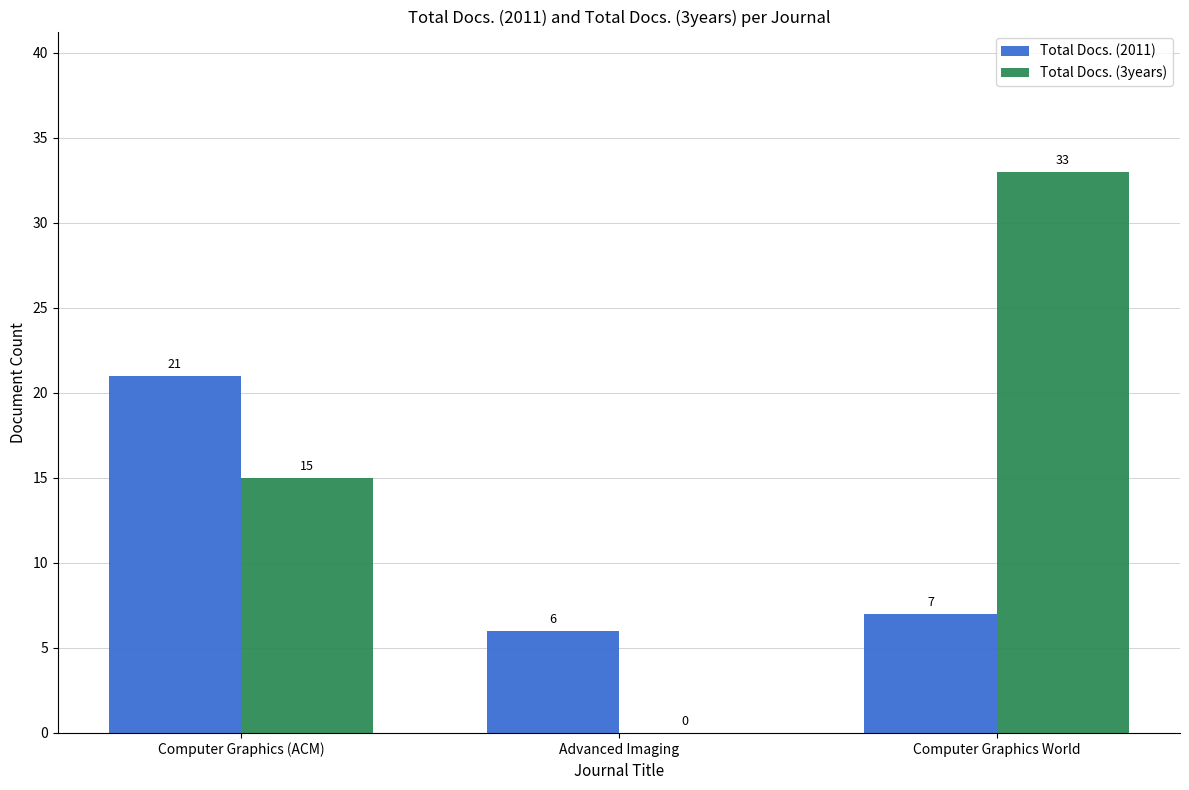

Reading left to right, list all the values displayed in this chart.

Total Docs. (2011): Computer Graphics (ACM)=21	Advanced Imaging=6	Computer Graphics World=7
Total Docs. (3years): Computer Graphics (ACM)=15	Advanced Imaging=0	Computer Graphics World=33